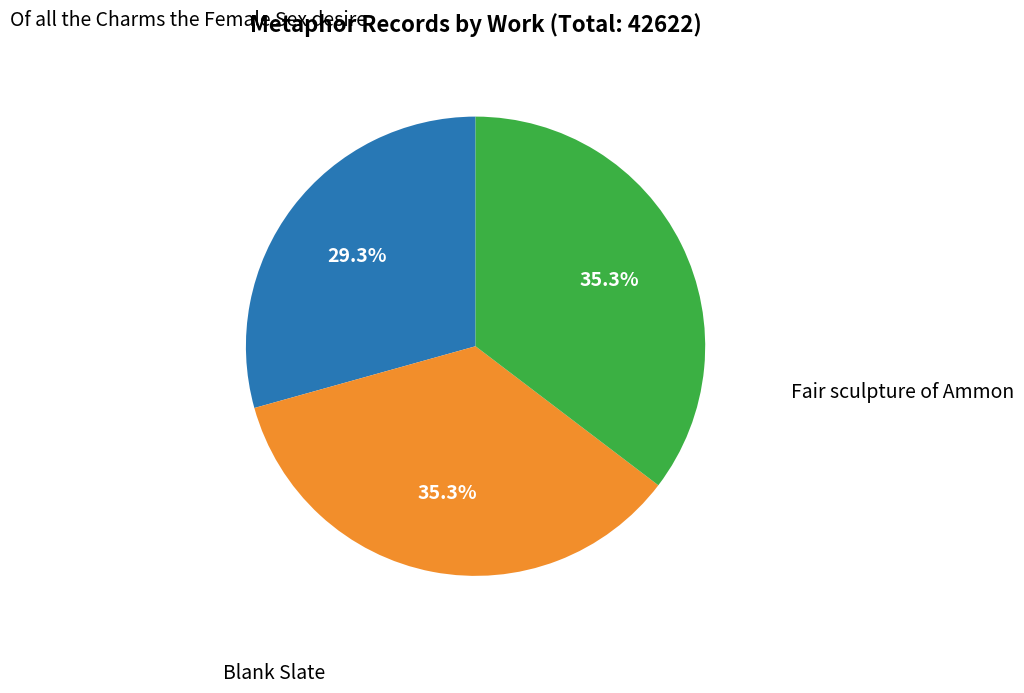

To the nearest percent, what is the combined percentage of Fair sculpture of Ammon and Of all the Charms the Female Sex desire?

65%